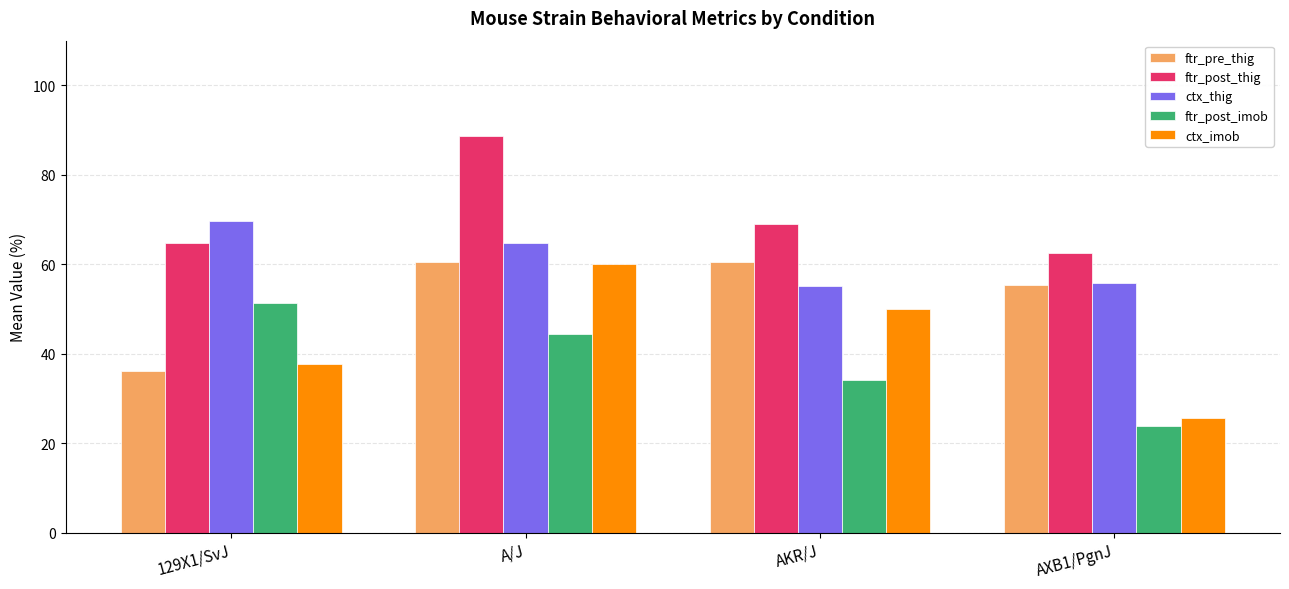

What is the total value across all series at A/J?

318.4